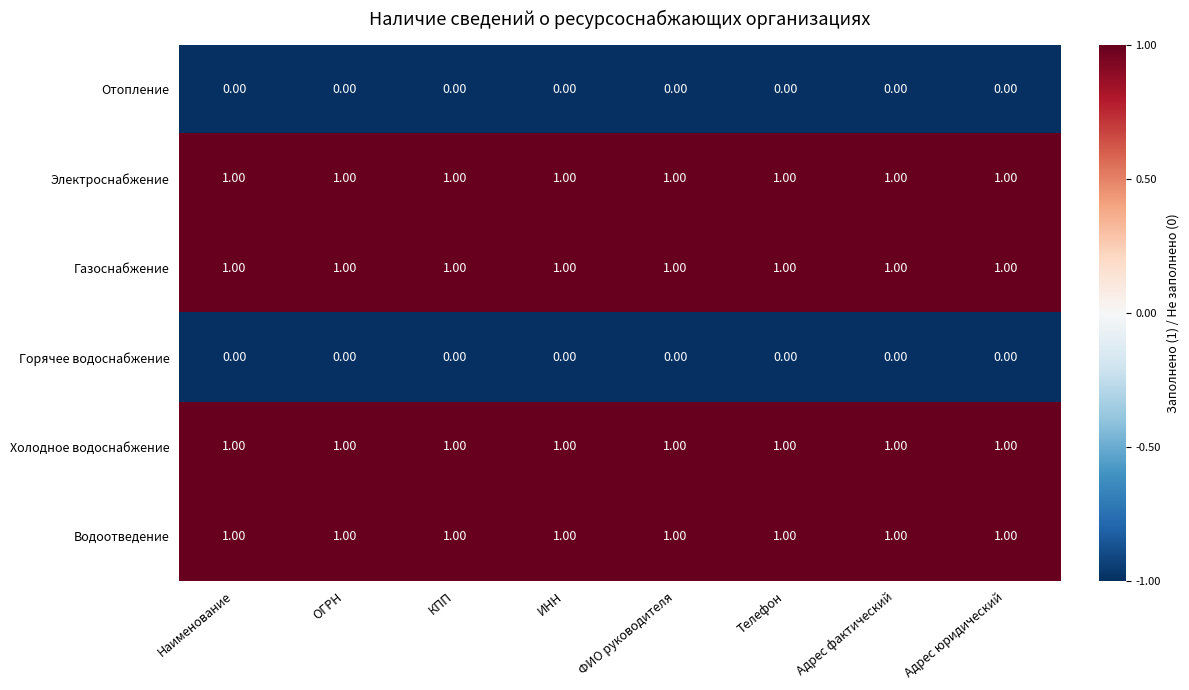

What is the difference between the highest and lowest values at Адрес юридический?

1